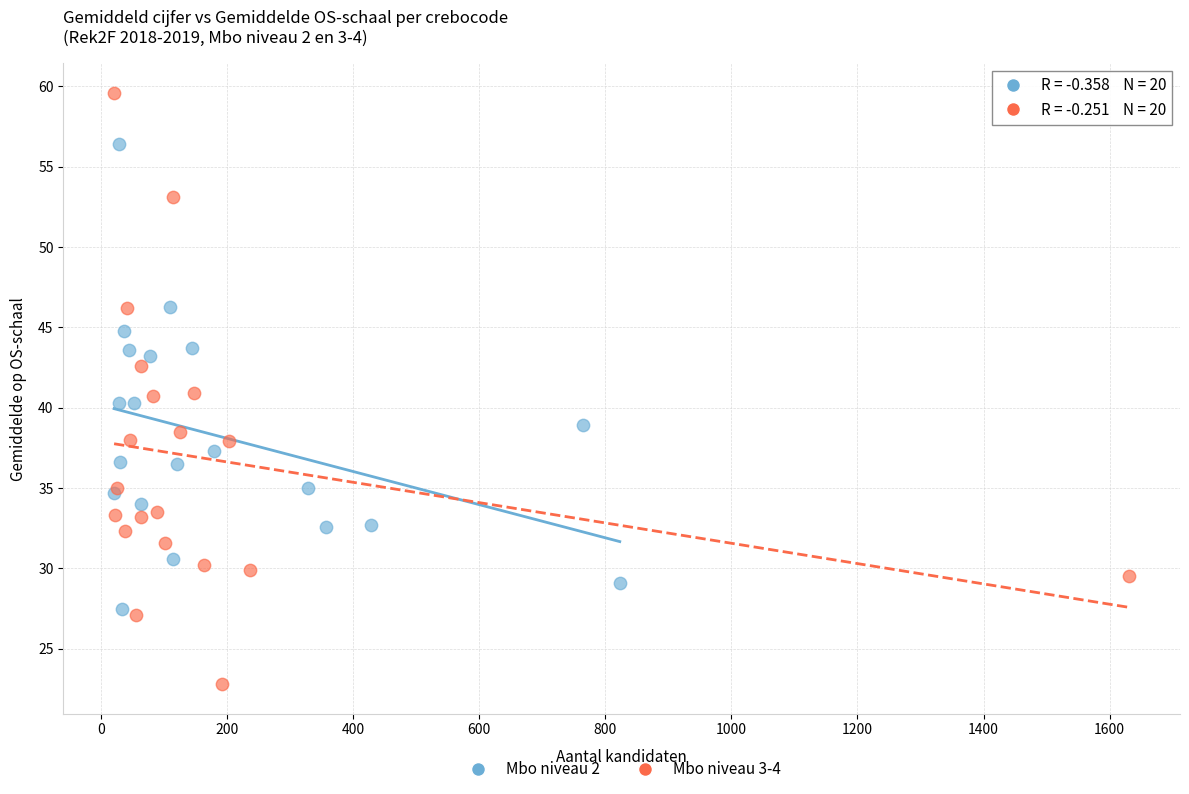

Which series has the largest Y range (max minus min)?

Mbo niveau 3-4